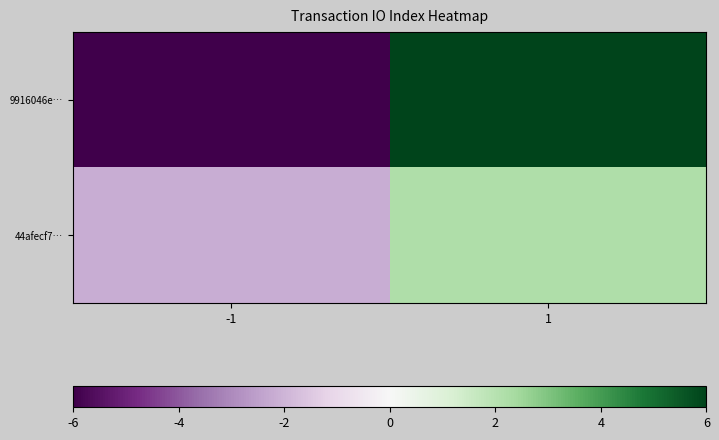

Between -1 and 1, which is larger?

1